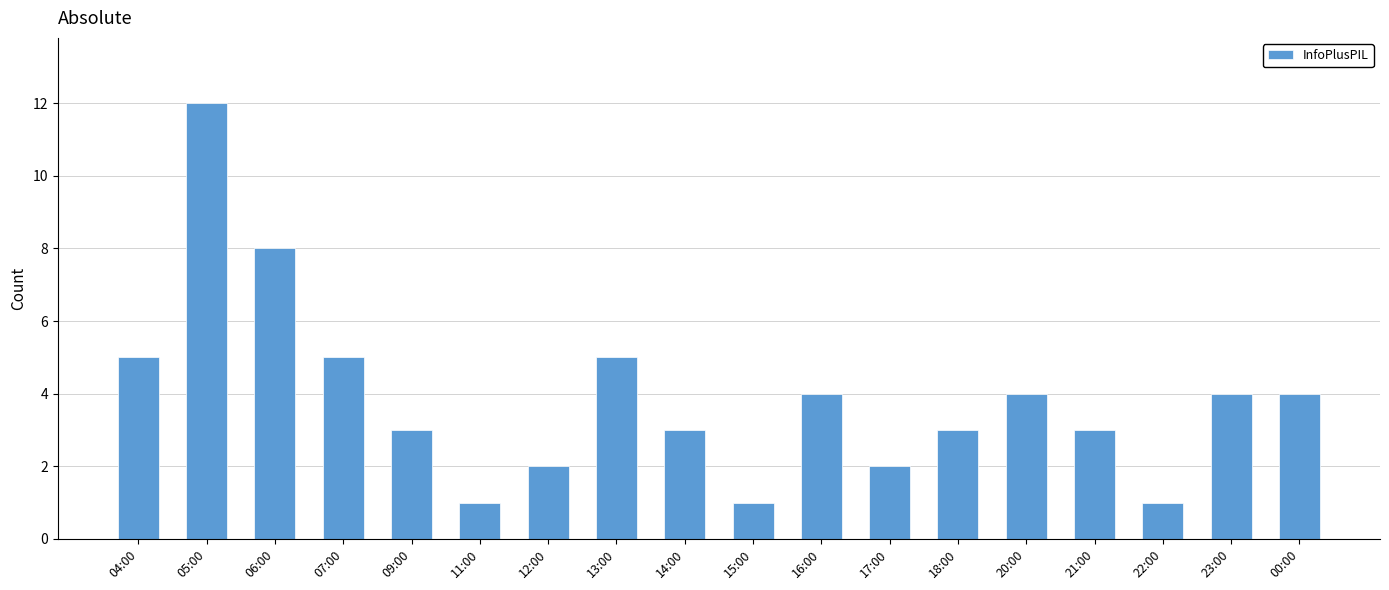

Which has a higher value, 12:00 or 20:00?

20:00